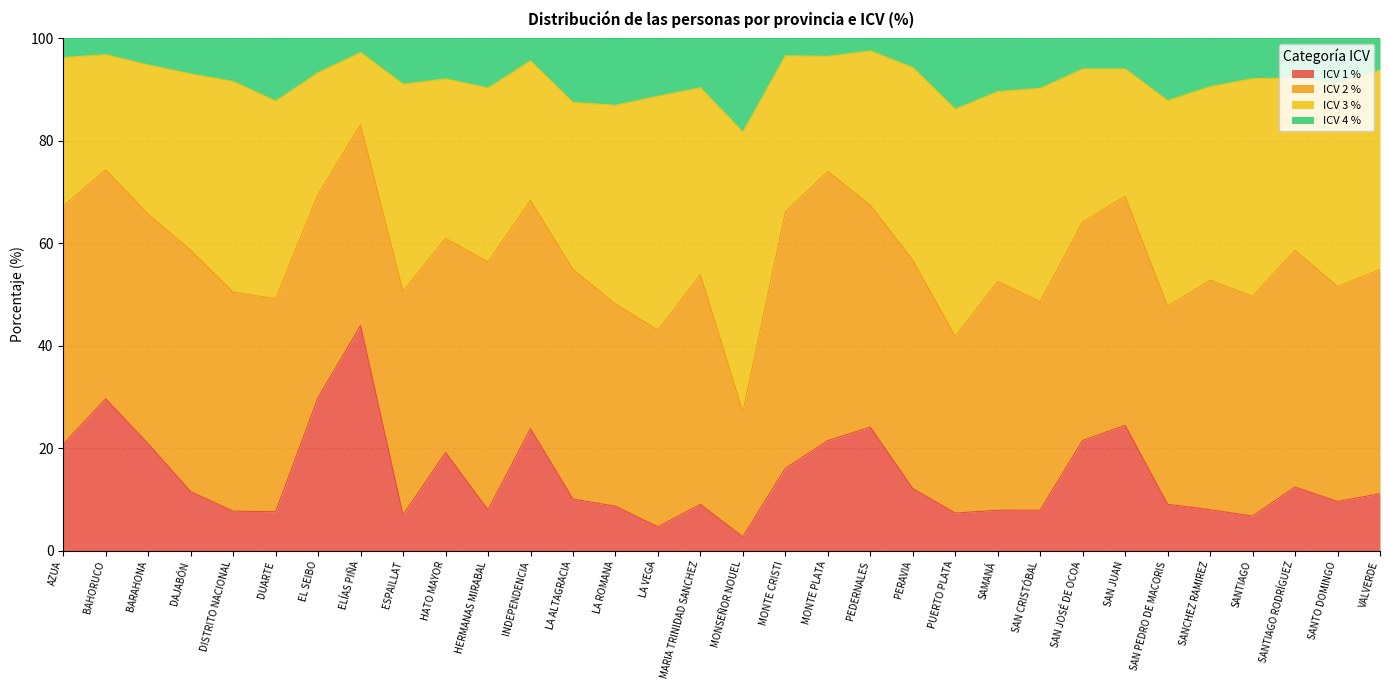

At how many categories does at least one series exceed 30?

32